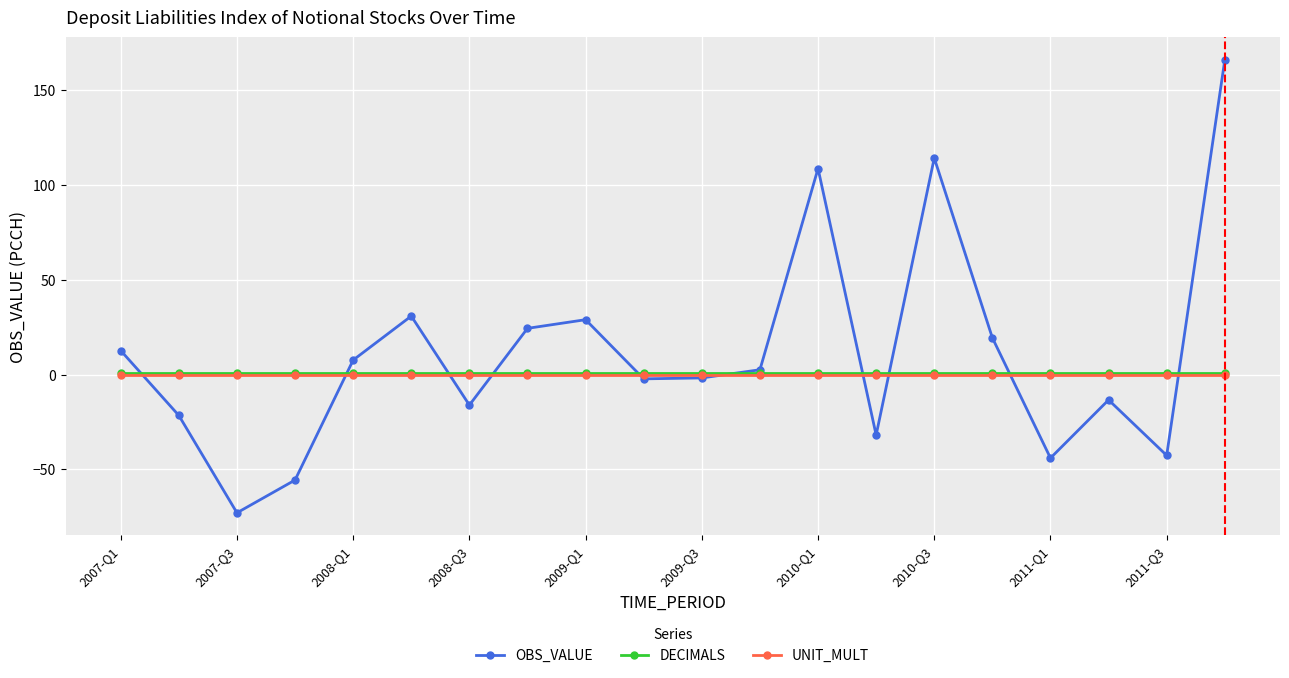

How many values in the OBS_VALUE series exceed 2?

10